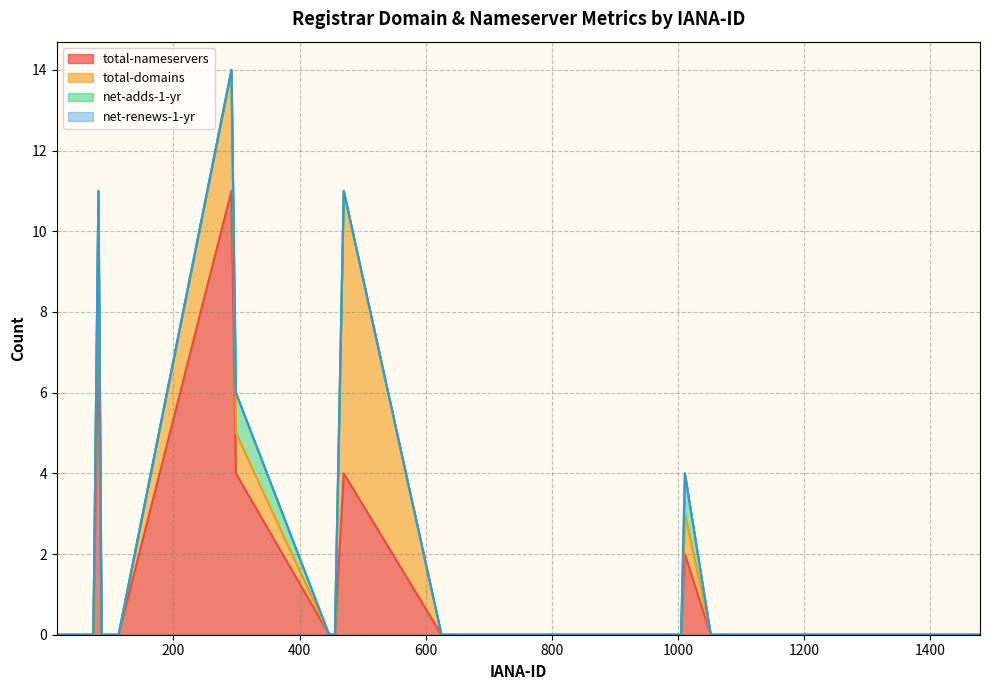

What are all the series names shown in the legend?

total-nameservers, total-domains, net-adds-1-yr, net-renews-1-yr